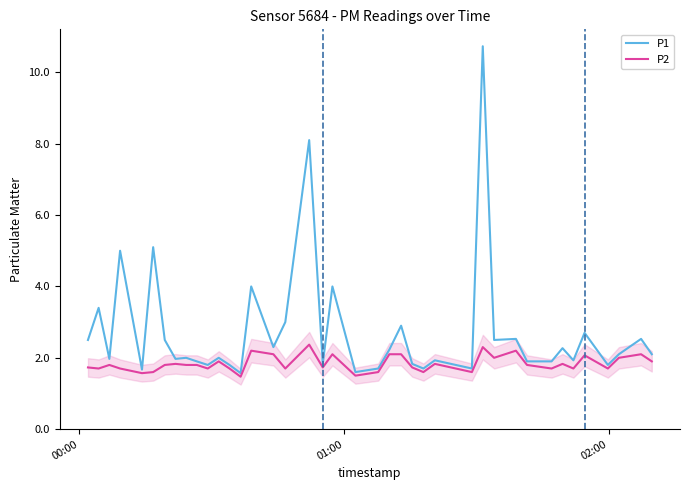

What is the maximum value shown in the chart?

10.7